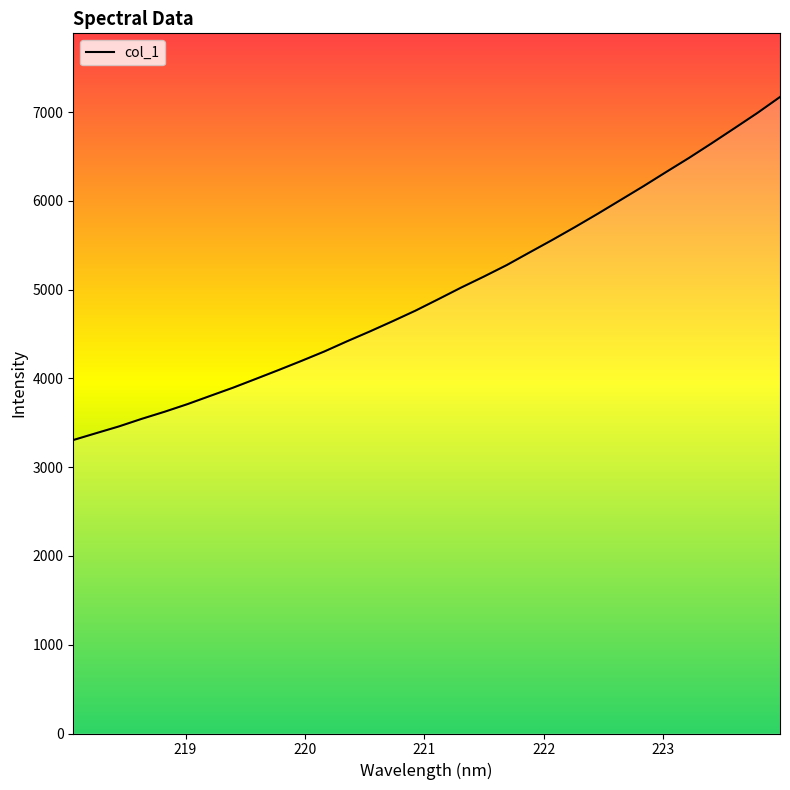

What is the minimum value shown in the chart?

3305.9